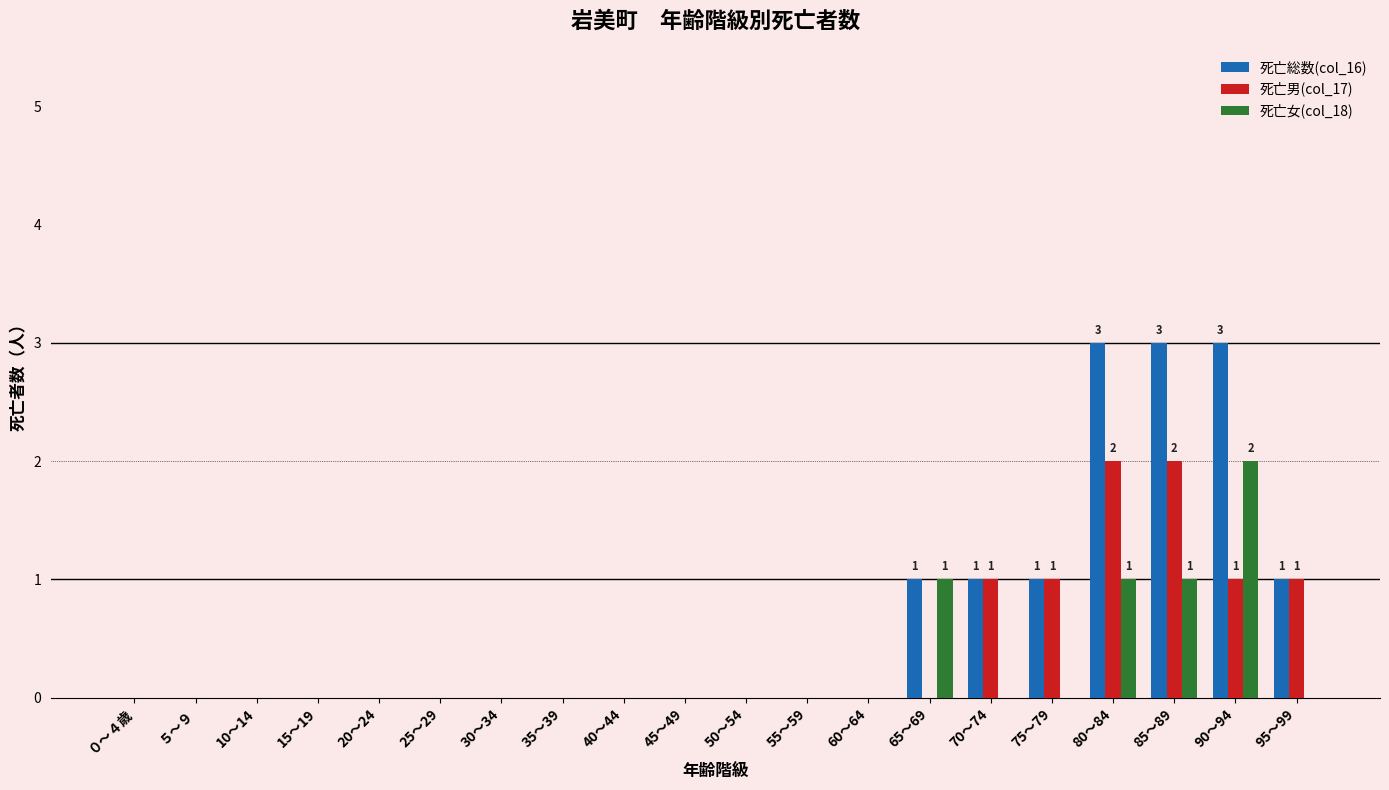

What are all the series names shown in the legend?

死亡総数(col_16), 死亡男(col_17), 死亡女(col_18)